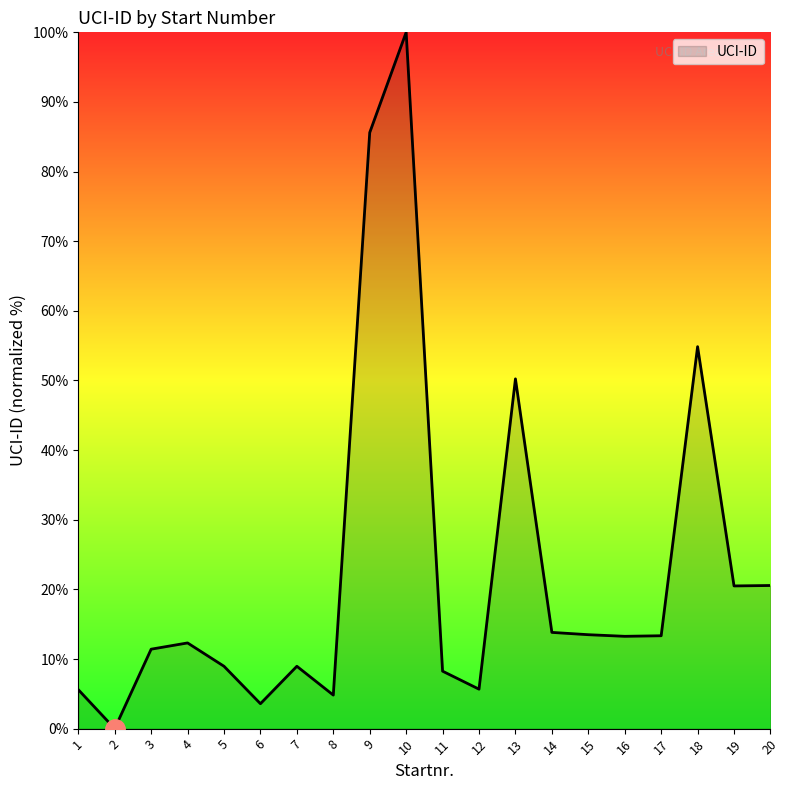

Between 20 and 1, which is larger?

20